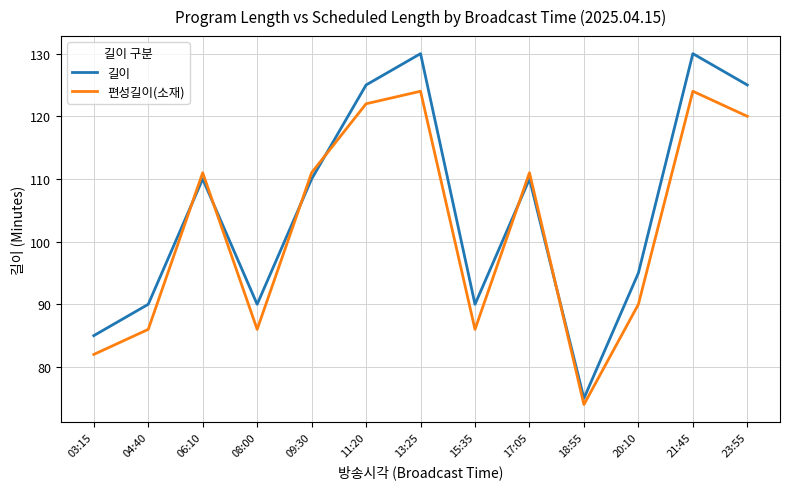

What is the sum of the 길이 values at 21:45 and 03:15?

215